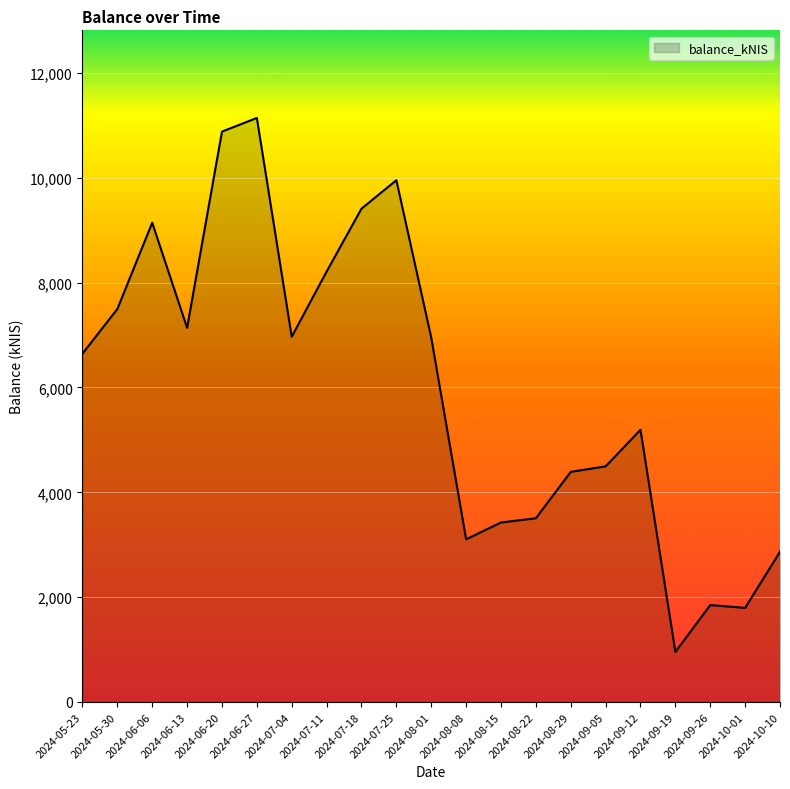

What is the difference between the maximum and minimum values?

10187.4